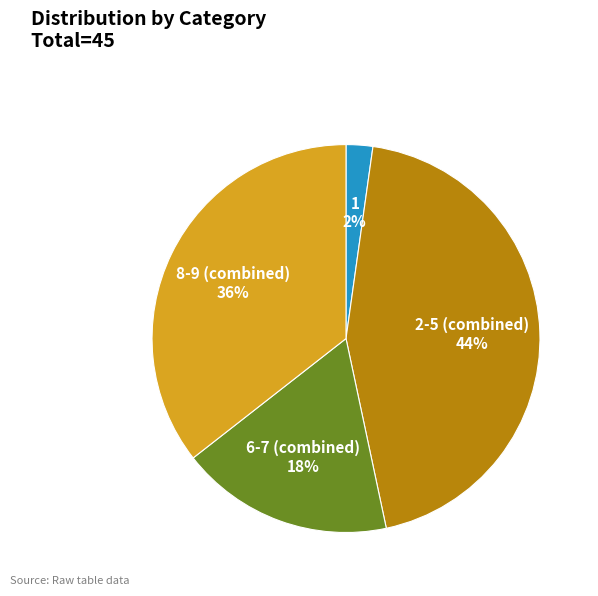

To the nearest percent, what is the average slice percentage?

25%